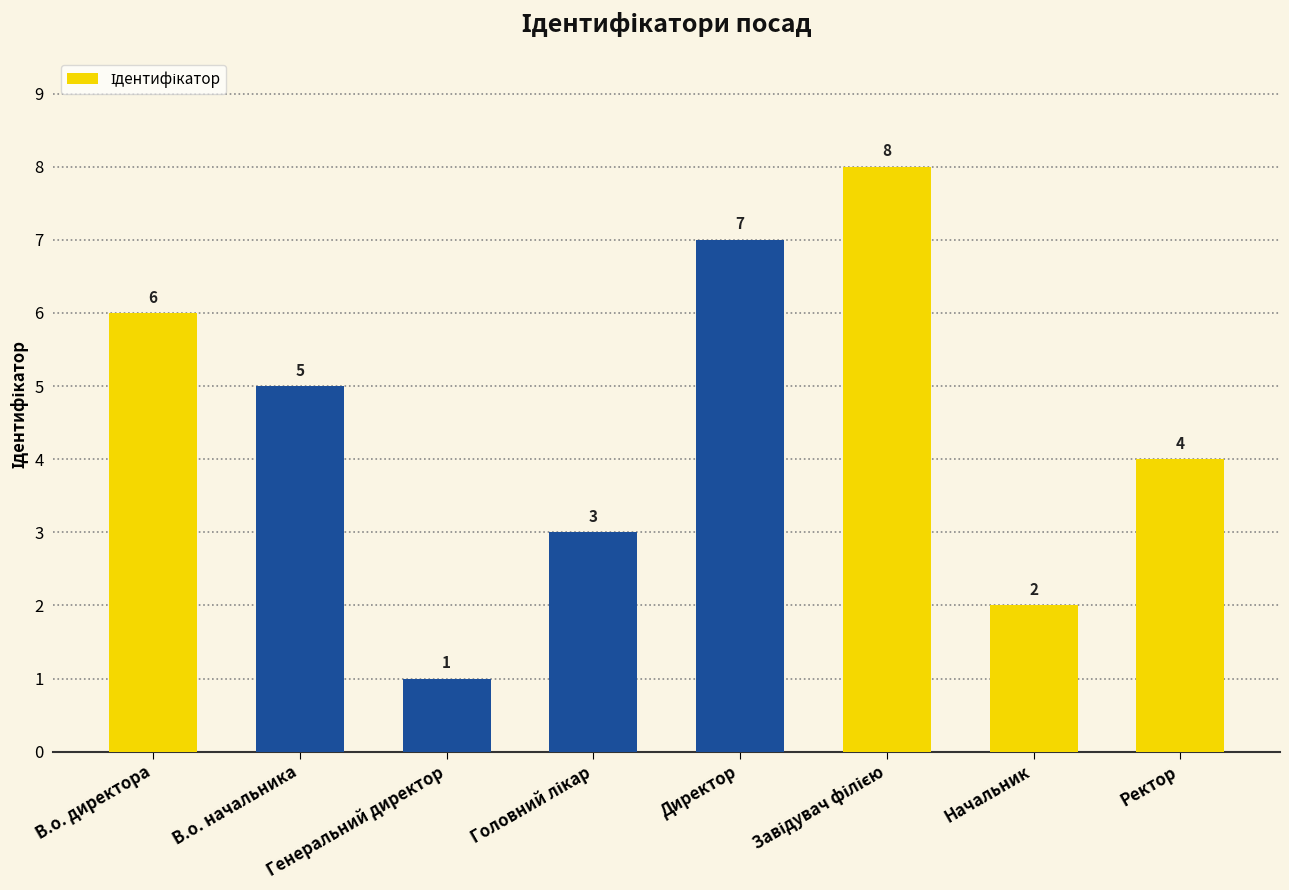

The value at Ректор is 4. True or false?

True